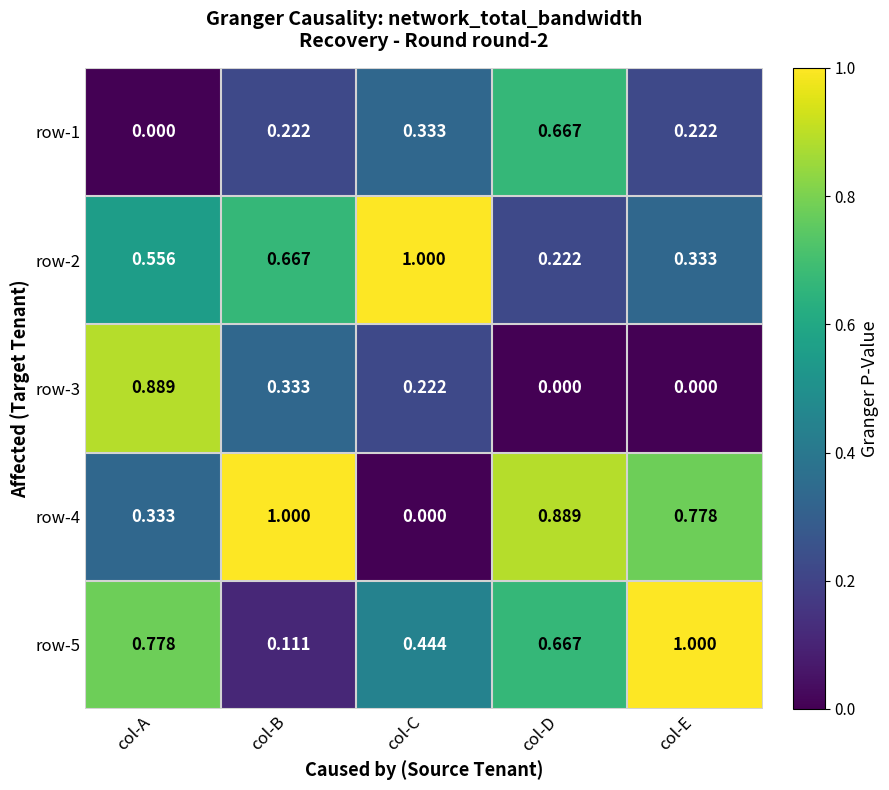

How many series are shown in this chart?

5